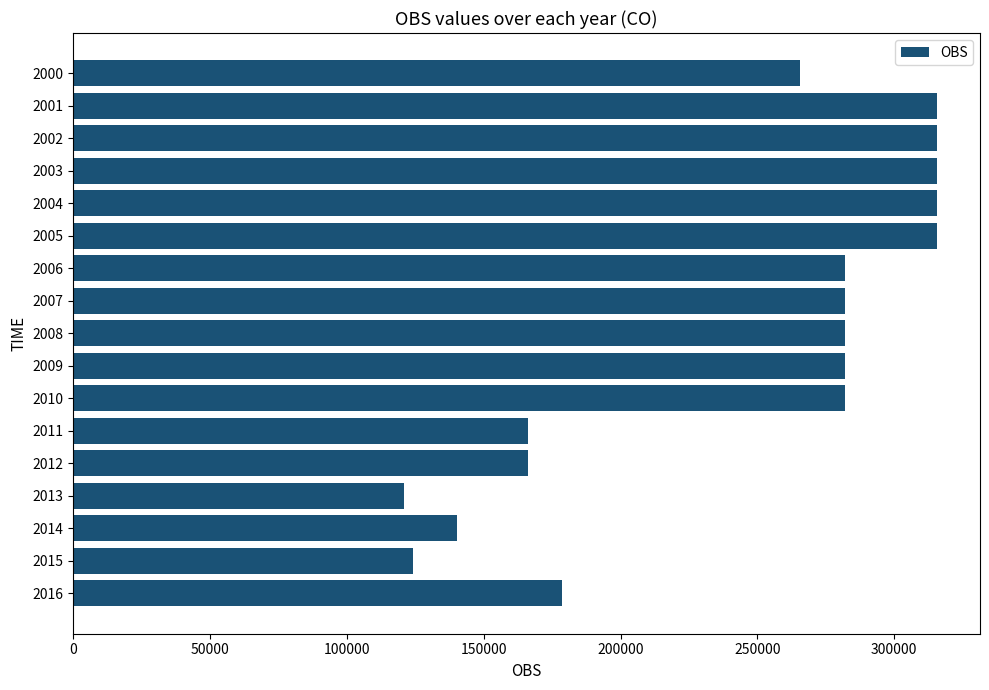

What is the ratio of the value at 2015 to the value at 2003?

0.4